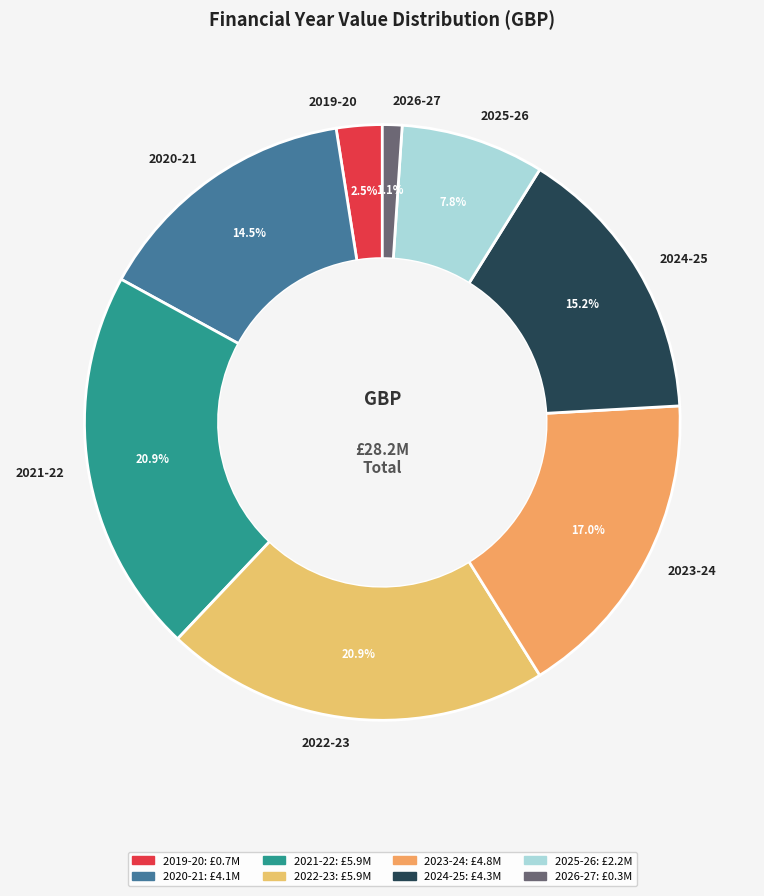

How much of the chart is everything except 2022-23?

79.1%